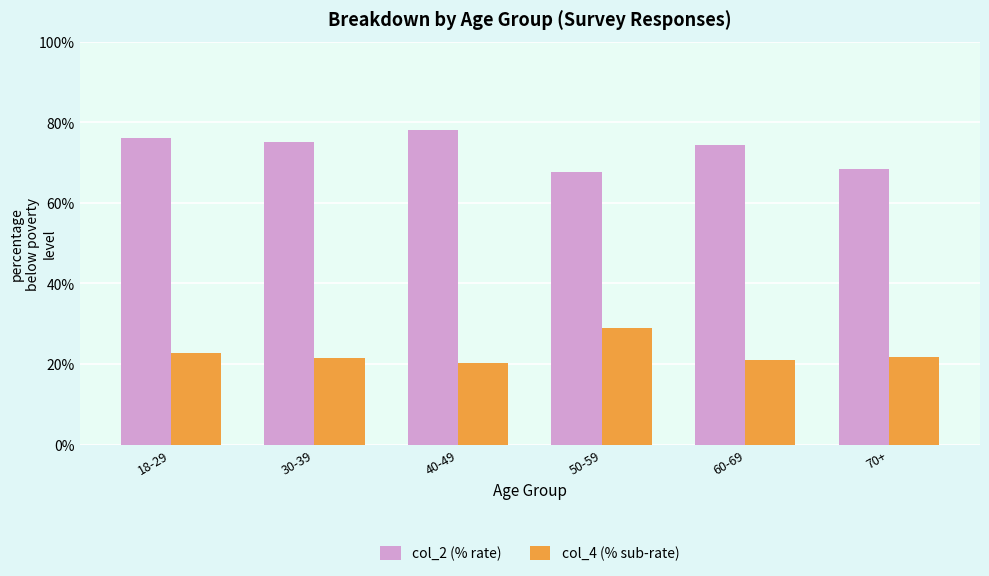

What is the greatest value displayed?

78.1